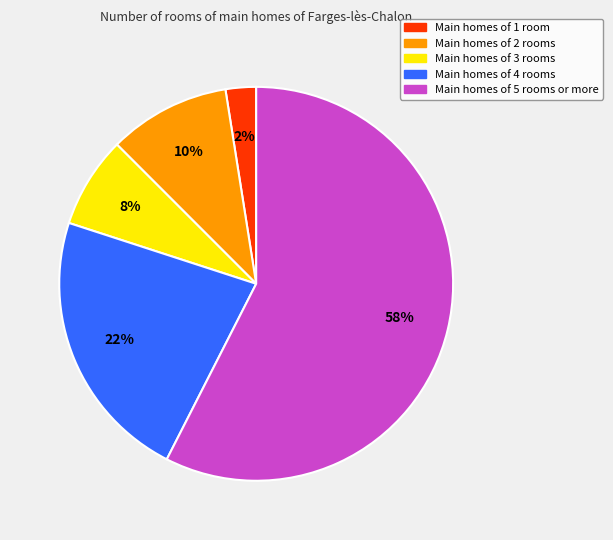

Is there any slice that represents more than half of the pie?

Yes